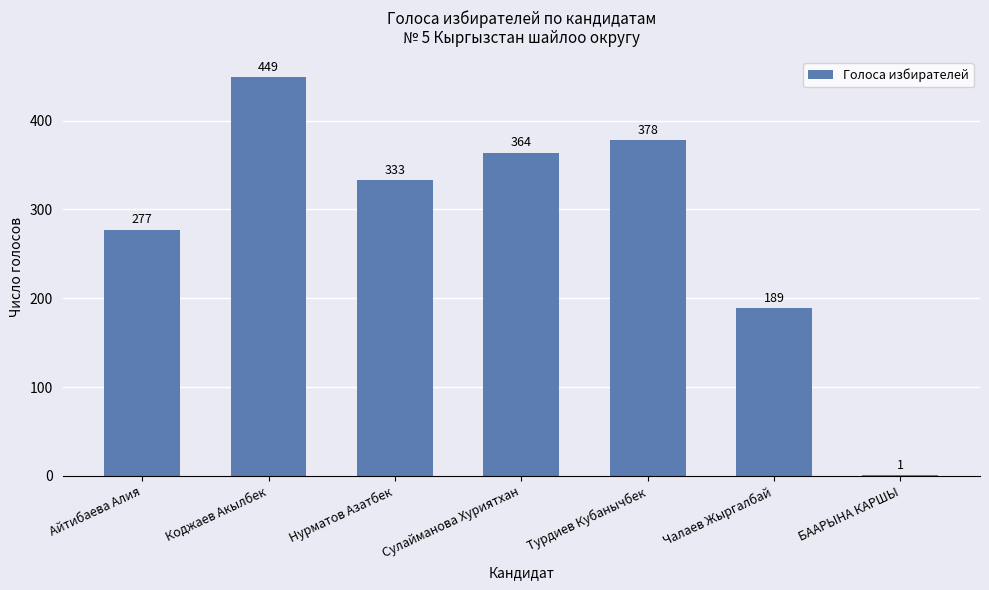

Which label corresponds to the largest value in the chart?

Коджаев Акылбек